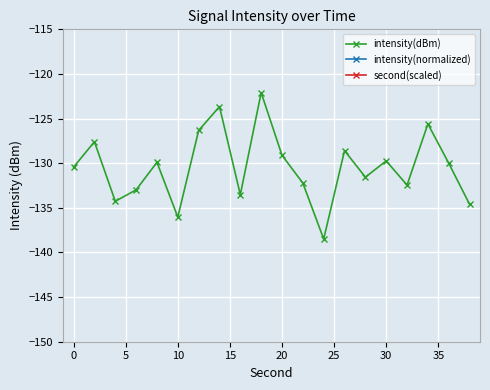

How many interior local valleys does the intensity(dBm) series have?

6